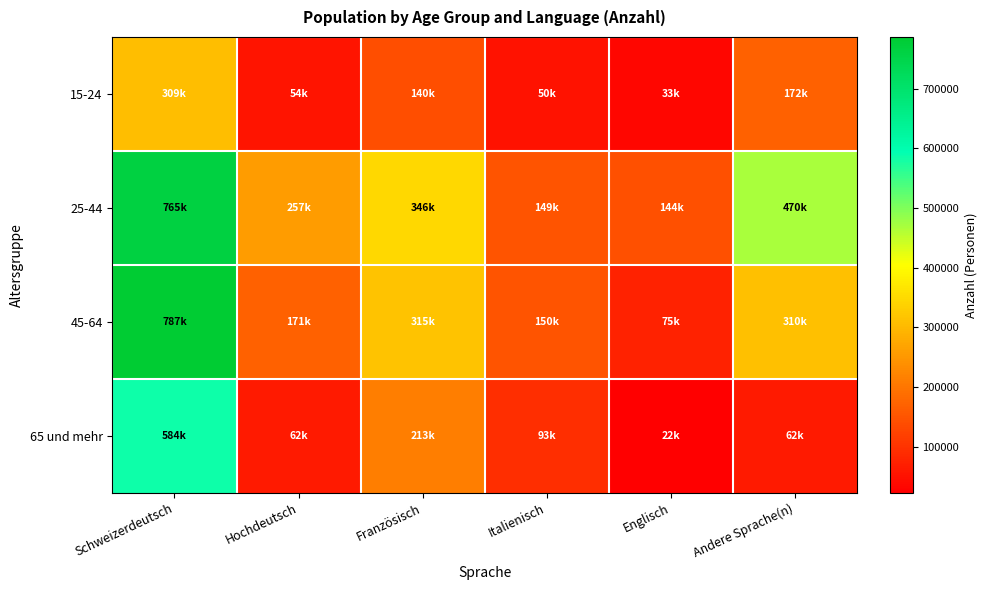

Reading left to right, list all the values displayed in this chart.

15-24: Schweizerdeutsch=308947.4	Hochdeutsch=54257.2	Französisch=139918.4	Italienisch=50195.5	Englisch=33006.0	Andere Sprache(n)=171555.3
25-44: Schweizerdeutsch=765394.7	Hochdeutsch=257201.4	Französisch=346126.4	Italienisch=148549.2	Englisch=144202.2	Andere Sprache(n)=470128.8
45-64: Schweizerdeutsch=786867.4	Hochdeutsch=171045.1	Französisch=315339.9	Italienisch=149827.4	Englisch=74980.0	Andere Sprache(n)=309506.7
65 und mehr: Schweizerdeutsch=583916.5	Hochdeutsch=61973.9	Französisch=212745.7	Italienisch=92793.0	Englisch=22344.6	Andere Sprache(n)=61693.4